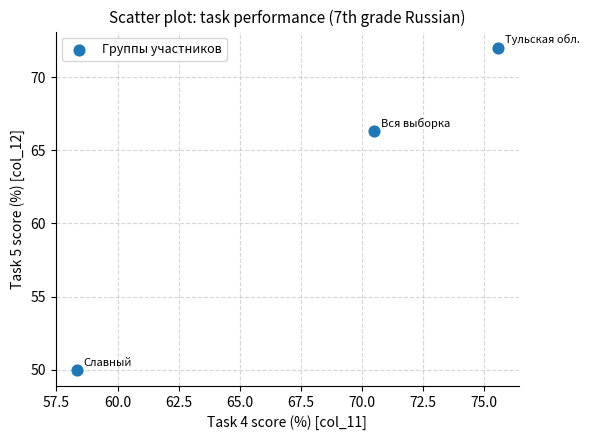

What is the range of X values (max minus min)?

17.2